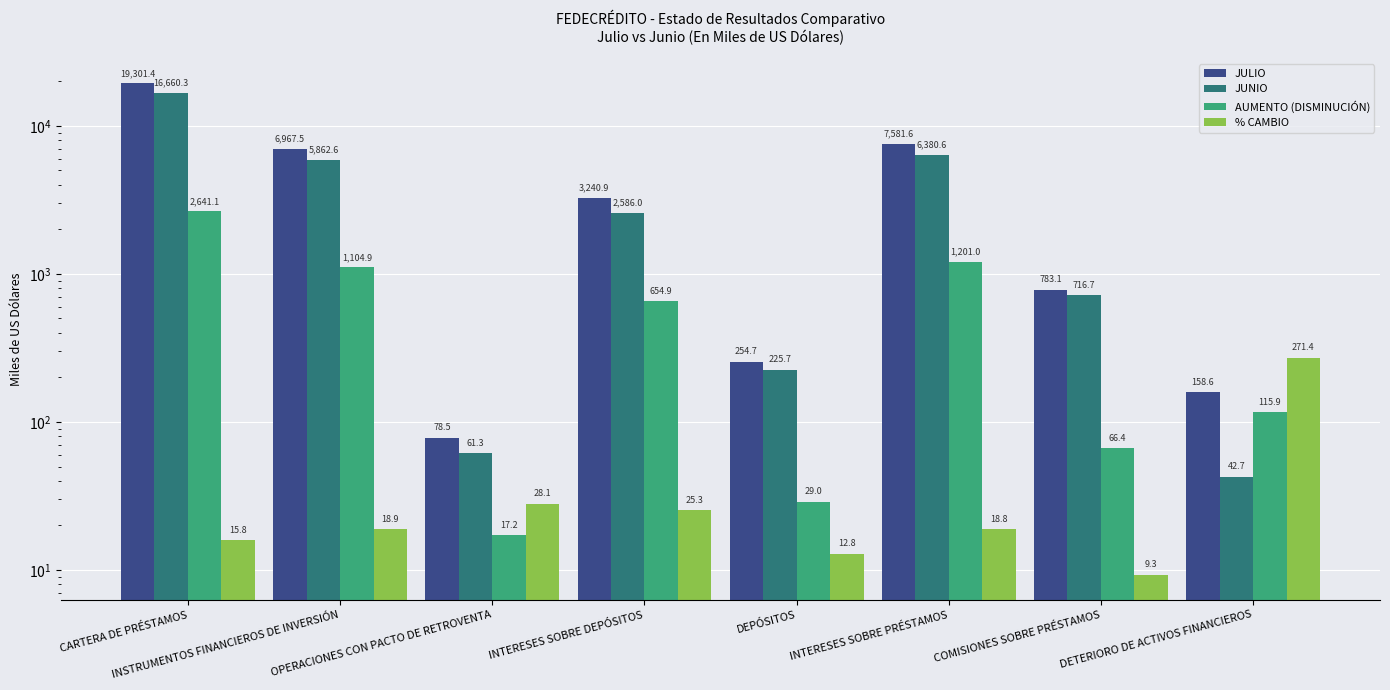

Reading left to right, what are all the values shown in this chart?

JULIO: CARTERA DE PRÉSTAMOS=19301.4	INSTRUMENTOS FINANCIEROS DE INVERSIÓN=6967.5	OPERACIONES CON PACTO DE RETROVENTA=78.5	INTERESES SOBRE DEPÓSITOS=3240.9	DEPÓSITOS=254.7	INTERESES SOBRE PRÉSTAMOS=7581.6	COMISIONES SOBRE PRÉSTAMOS=783.1	DETERIORO DE ACTIVOS FINANCIEROS=158.6
JUNIO: CARTERA DE PRÉSTAMOS=16660.3	INSTRUMENTOS FINANCIEROS DE INVERSIÓN=5862.6	OPERACIONES CON PACTO DE RETROVENTA=61.3	INTERESES SOBRE DEPÓSITOS=2586.0	DEPÓSITOS=225.7	INTERESES SOBRE PRÉSTAMOS=6380.6	COMISIONES SOBRE PRÉSTAMOS=716.7	DETERIORO DE ACTIVOS FINANCIEROS=42.7
AUMENTO (DISMINUCIÓN): CARTERA DE PRÉSTAMOS=2641.1	INSTRUMENTOS FINANCIEROS DE INVERSIÓN=1104.9	OPERACIONES CON PACTO DE RETROVENTA=17.2	INTERESES SOBRE DEPÓSITOS=654.9	DEPÓSITOS=29.0	INTERESES SOBRE PRÉSTAMOS=1201.0	COMISIONES SOBRE PRÉSTAMOS=66.4	DETERIORO DE ACTIVOS FINANCIEROS=115.9
% CAMBIO: CARTERA DE PRÉSTAMOS=15.8	INSTRUMENTOS FINANCIEROS DE INVERSIÓN=18.9	OPERACIONES CON PACTO DE RETROVENTA=28.1	INTERESES SOBRE DEPÓSITOS=25.3	DEPÓSITOS=12.8	INTERESES SOBRE PRÉSTAMOS=18.8	COMISIONES SOBRE PRÉSTAMOS=9.3	DETERIORO DE ACTIVOS FINANCIEROS=271.4